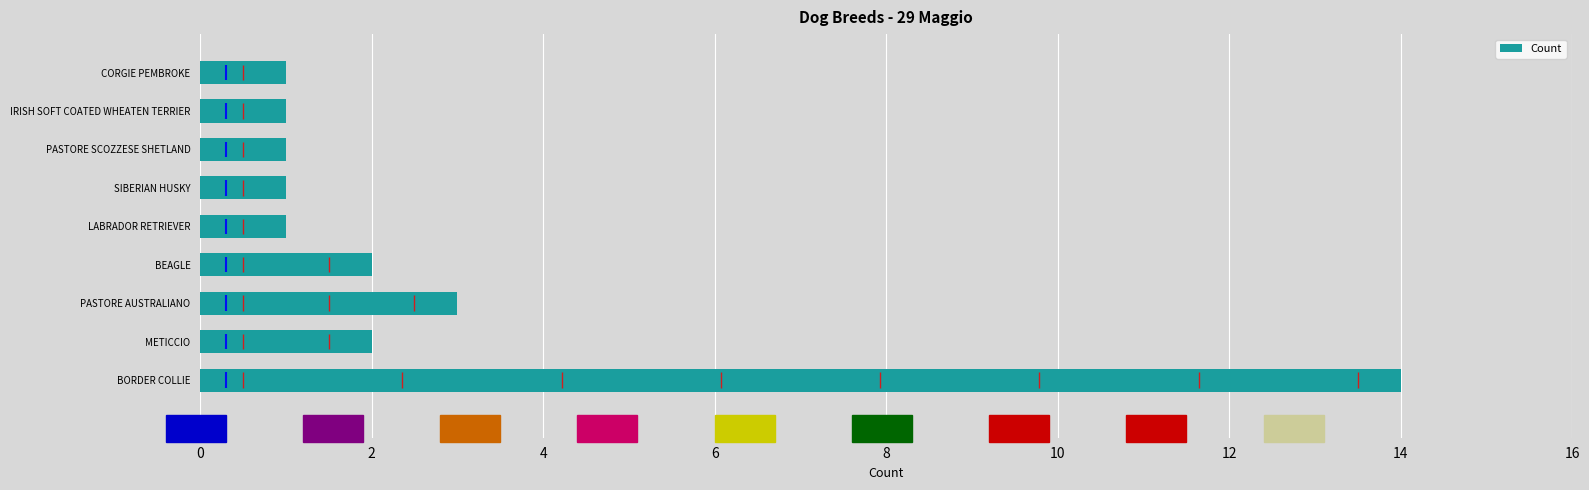

What is the maximum value for Count?

14